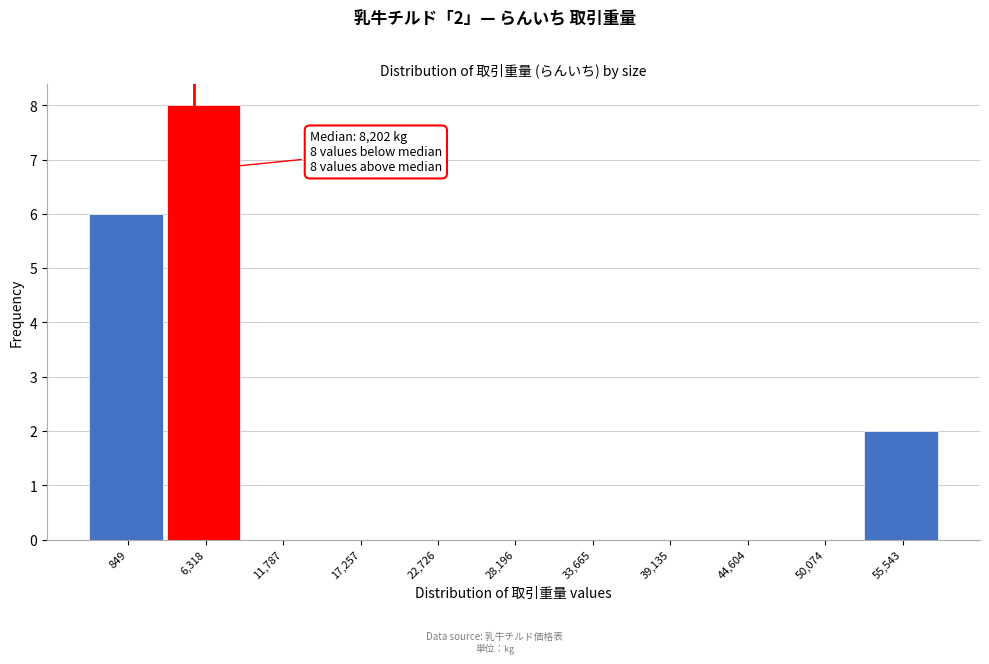

Reading left to right, extract all data points from this chart.

849=6	6,318=8	11,787=0	17,257=0	22,726=0	28,196=0	33,665=0	39,135=0	44,604=0	50,074=0	55,543=2